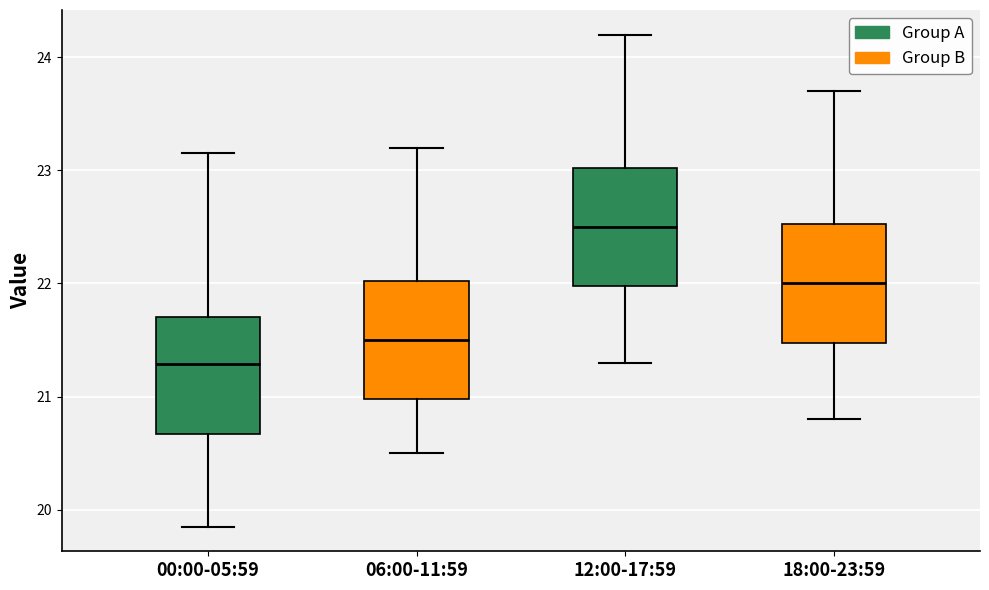

Reading left to right, transcribe this box plot: for each box, give where its median line is, the range the box spans, and where its two whiskers end, as read against the y-axis. The values are not printed on the chart, so give them approximately, as read against the axis.

00:00-05:59: median 21.3, box 20.7 to 21.7, whiskers 19.9 to 23.2
06:00-11:59: median 21.5, box 21.0 to 22.0, whiskers 20.5 to 23.2
12:00-17:59: median 22.5, box 22.0 to 23.0, whiskers 21.3 to 24.2
18:00-23:59: median 22.0, box 21.5 to 22.5, whiskers 20.8 to 23.7